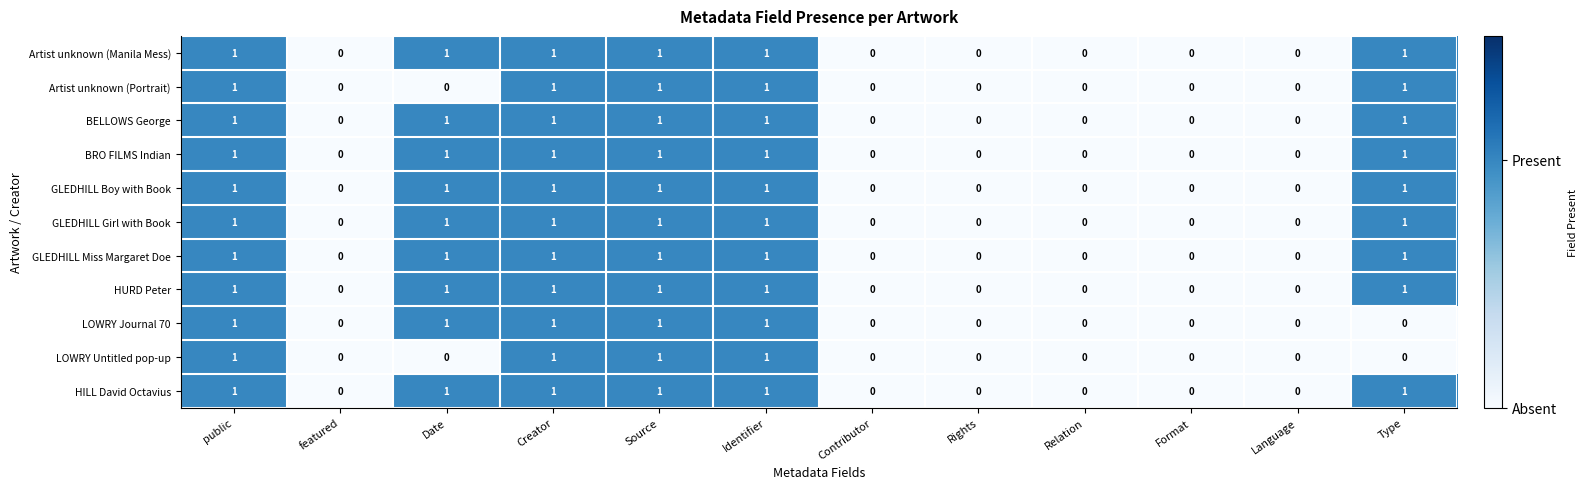

Is it true that Artist unknown (Portrait) equals 0 at Relation?

True